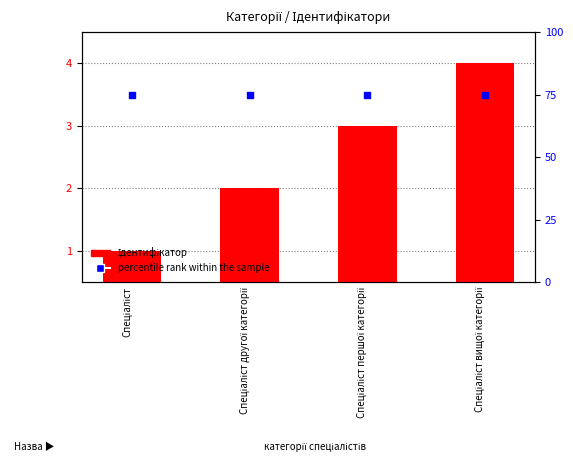

Is the value of percentile rank within the sample at Спеціаліст першої категорії greater than the value of Ідентифікатор at Спеціаліст першої категорії?

Yes